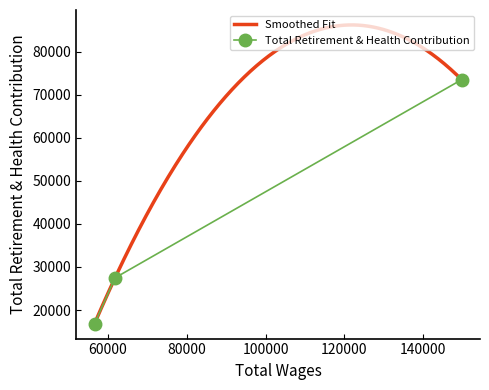

What is the sum of all values?

117815